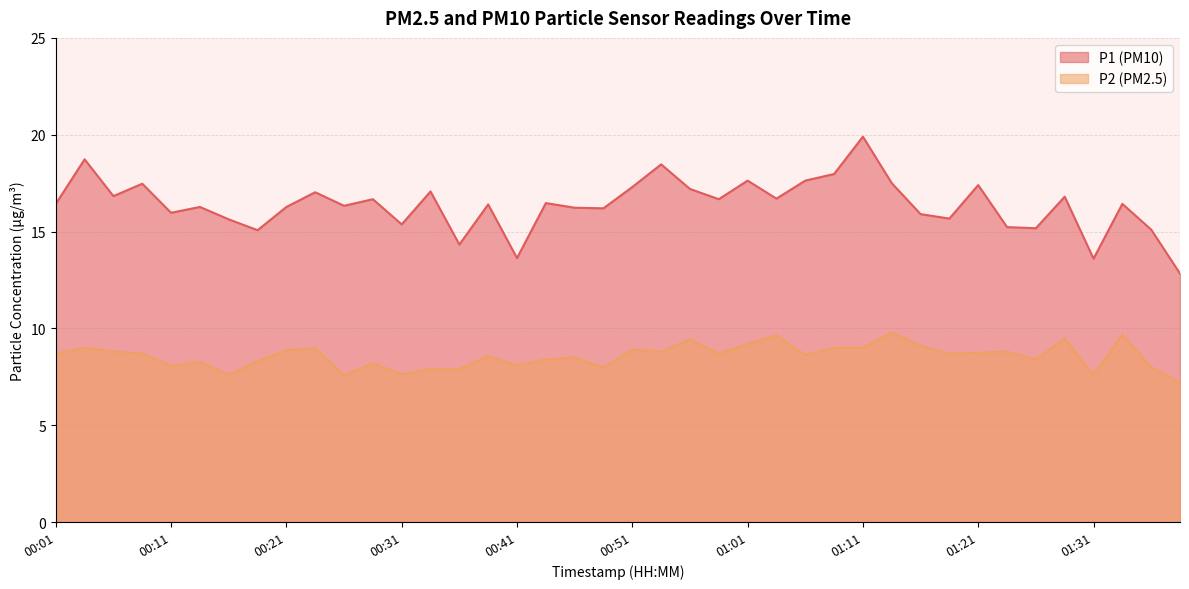

What are all the series names shown in the legend?

P1, P2